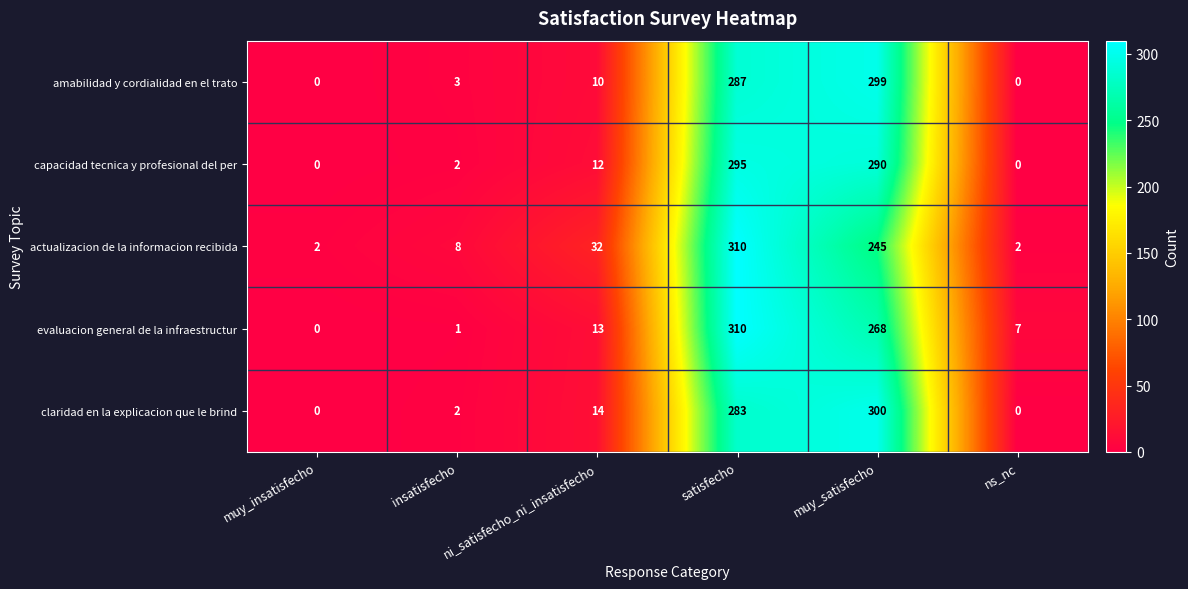

What is the sum of the evaluacion general de la infraestructur values at insatisfecho and satisfecho?

311